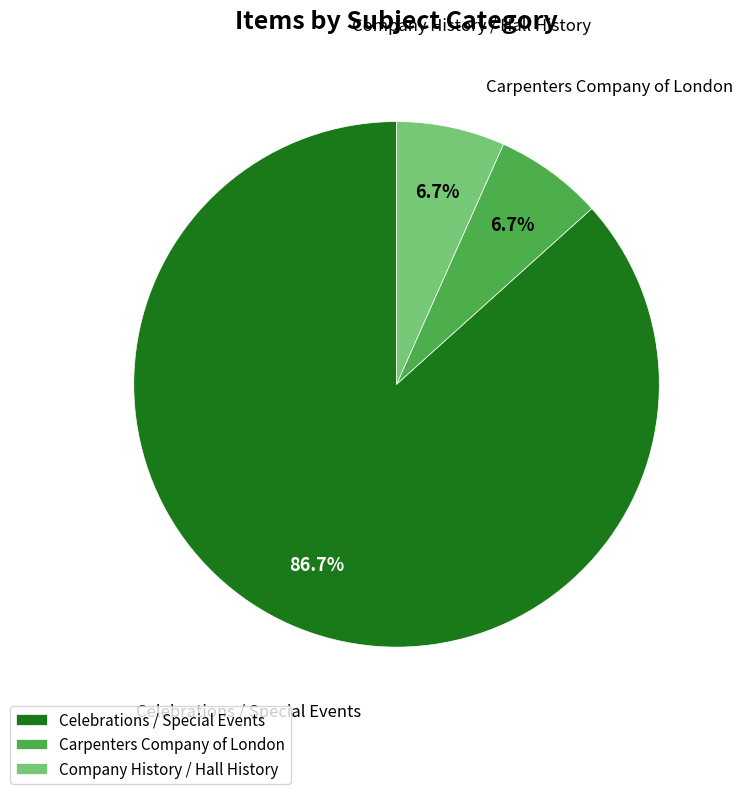

Is there any slice that represents more than half of the pie?

Yes